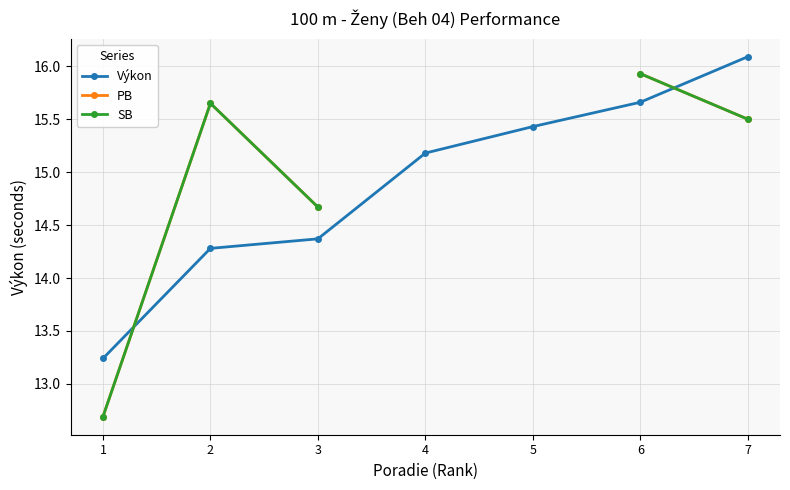

Between 3 and 5, which is larger?

5